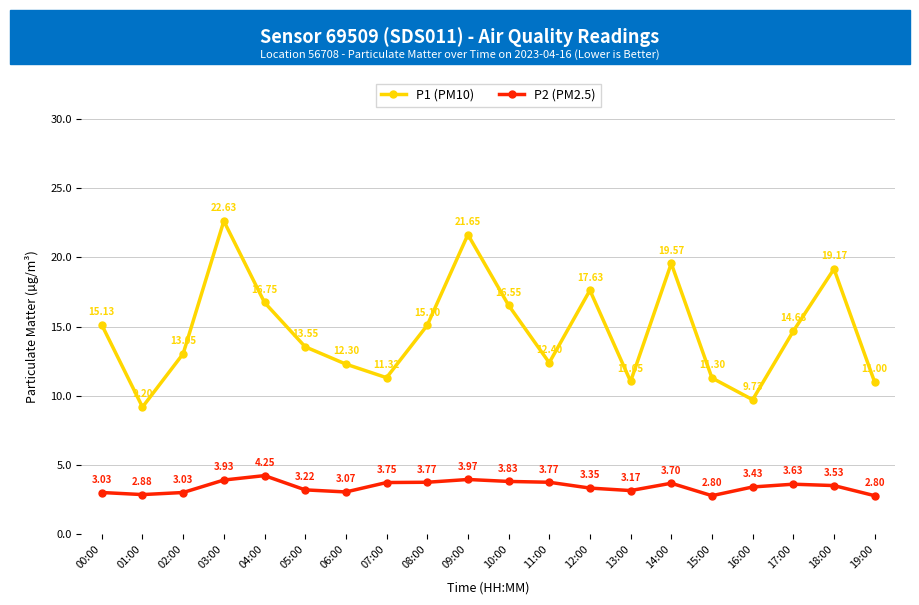

What is the label of the 1st point from the left?

00:00